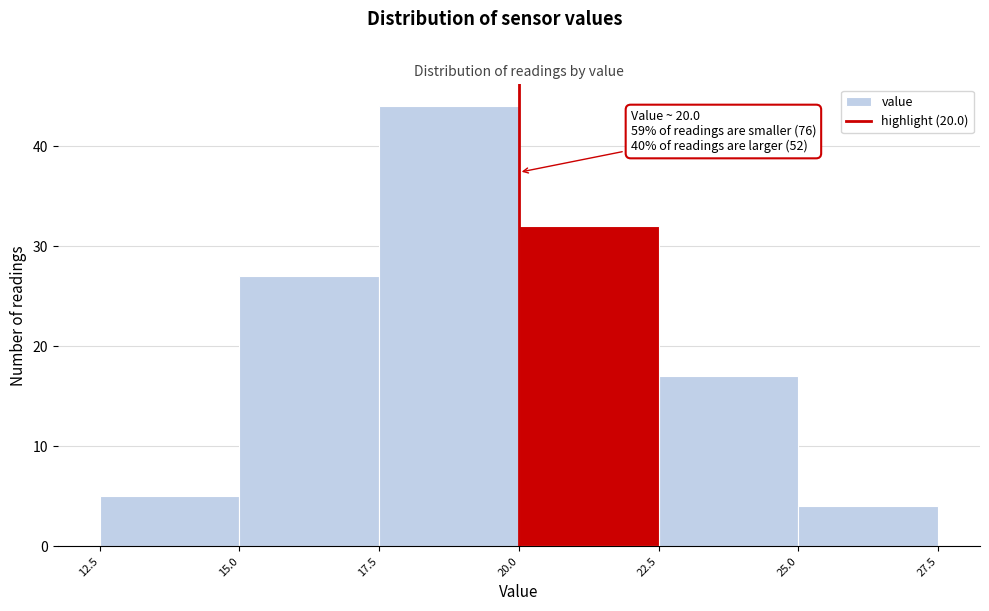

Over which range of the x-axis is the bar tallest?

17.5 to 20.0